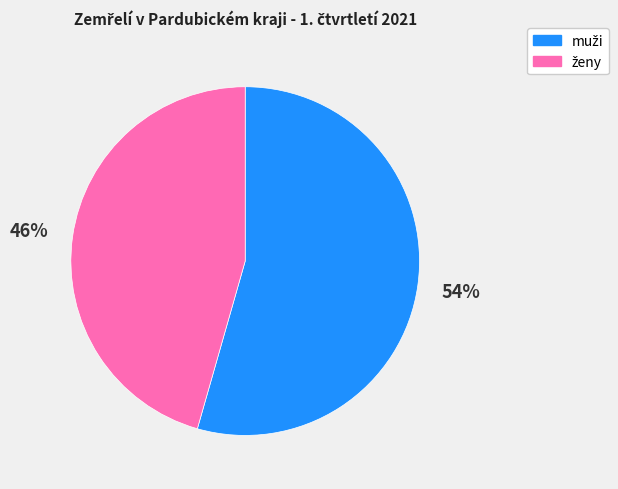

Is there a majority slice in this chart?

Yes